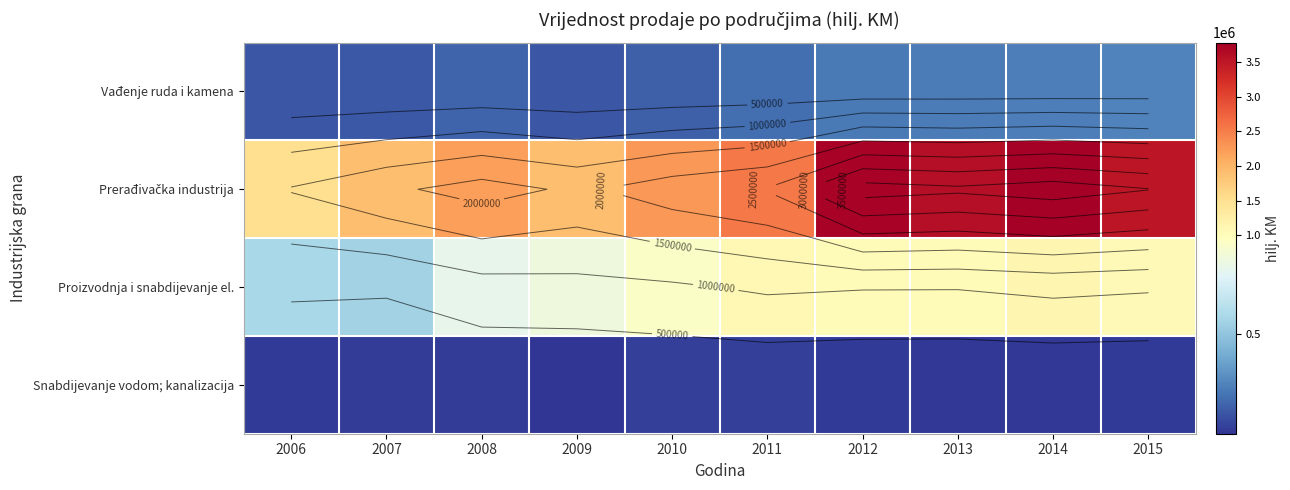

Which category has the highest value across all series?

2014